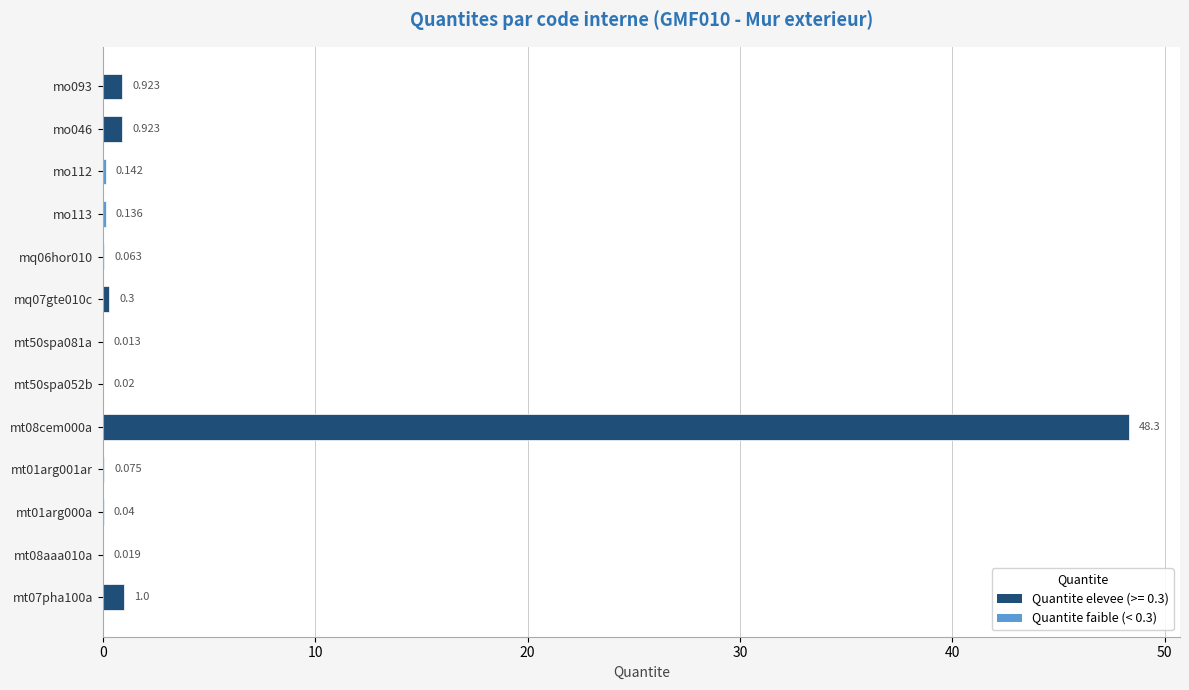

What is the average value?

4.0